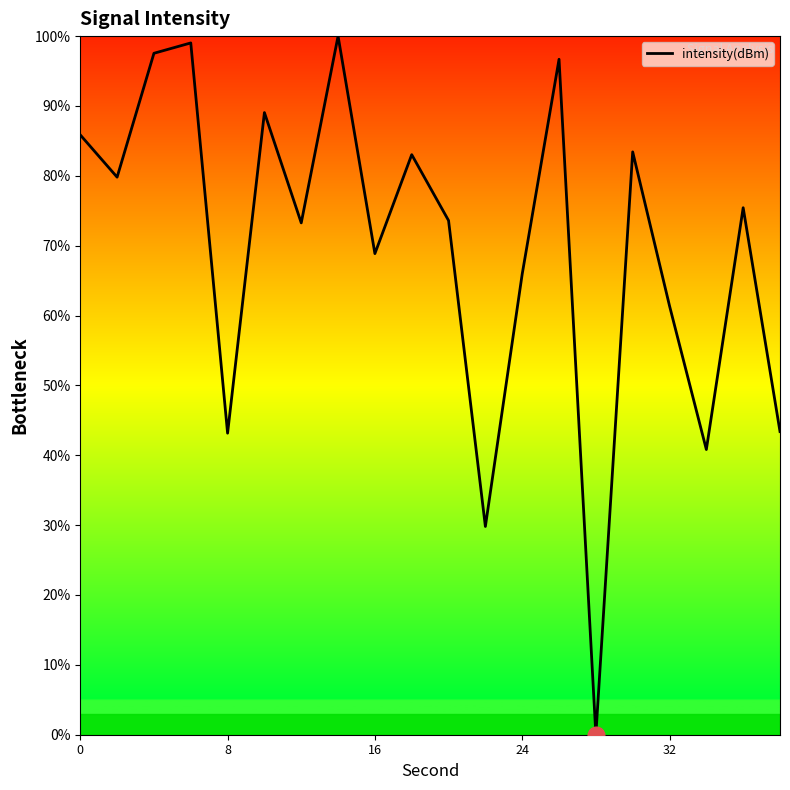

True or false: there are more than 0 points higher than both neighbors.

True